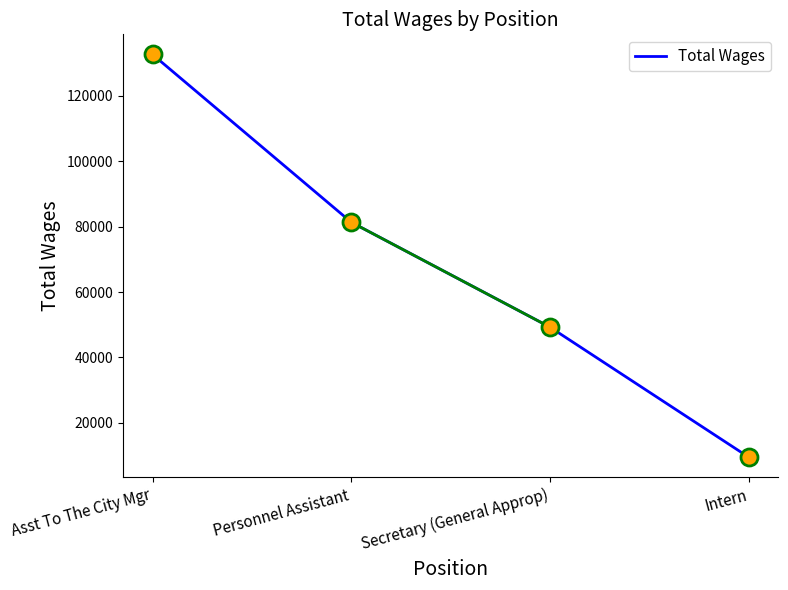

What is the ratio of the value at Personnel Assistant to the value at Asst To The City Mgr?

0.6